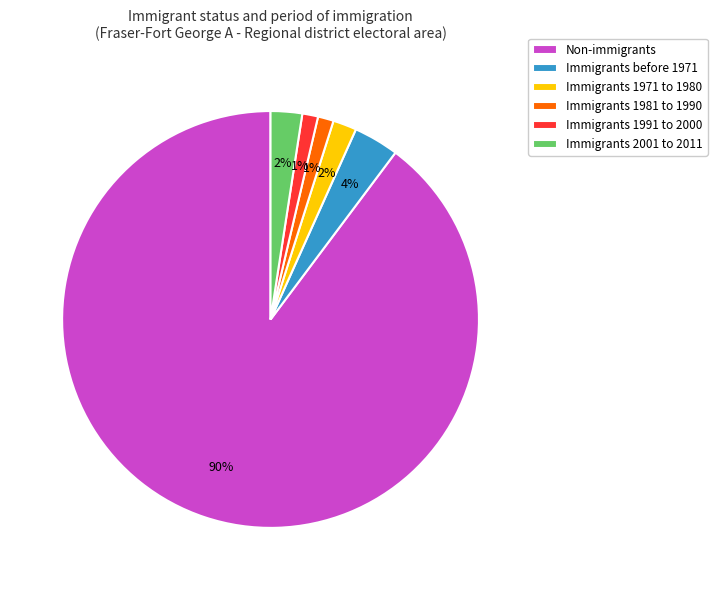

To the nearest percent, what portion does Non-immigrants represent?

90%